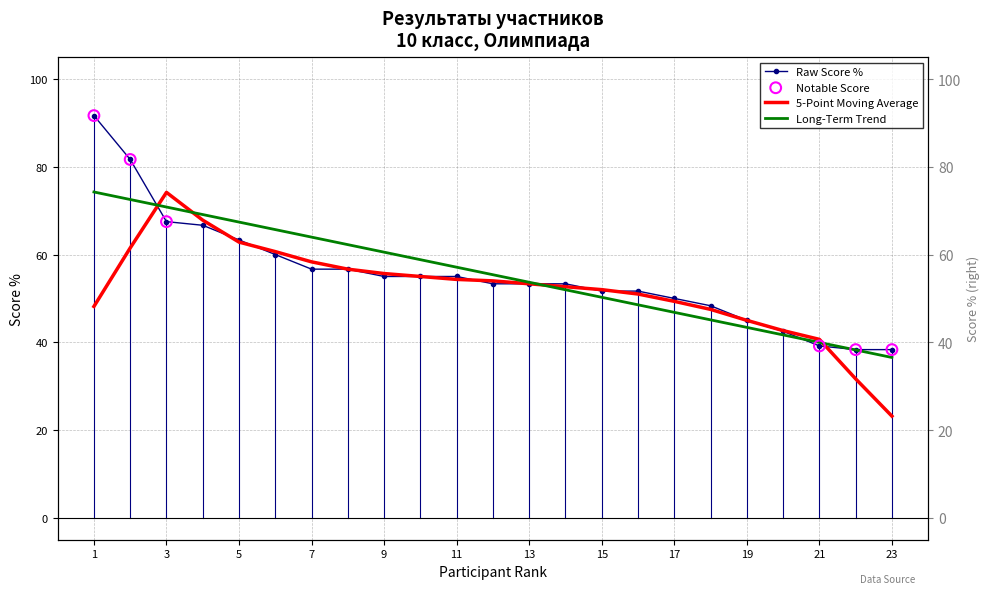

Which series contains the highest Y value?

Score